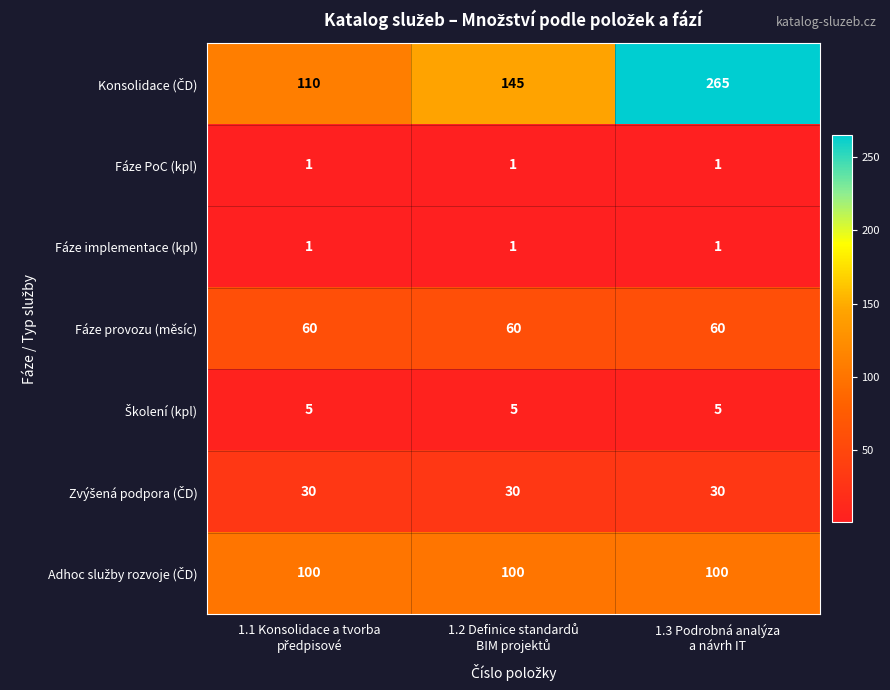

What is the maximum value shown in the chart?

265